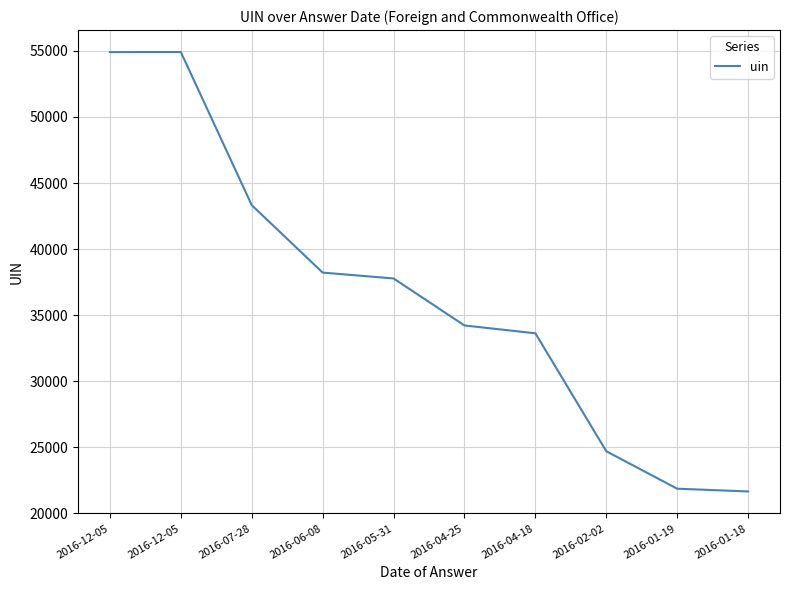

Does the chart display data point markers on the line(s)?

No